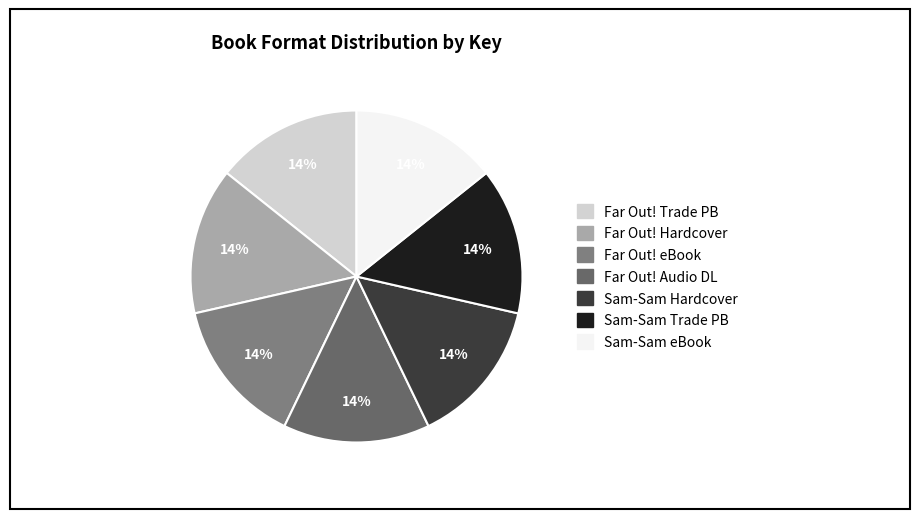

How many slices are in this pie chart?

7